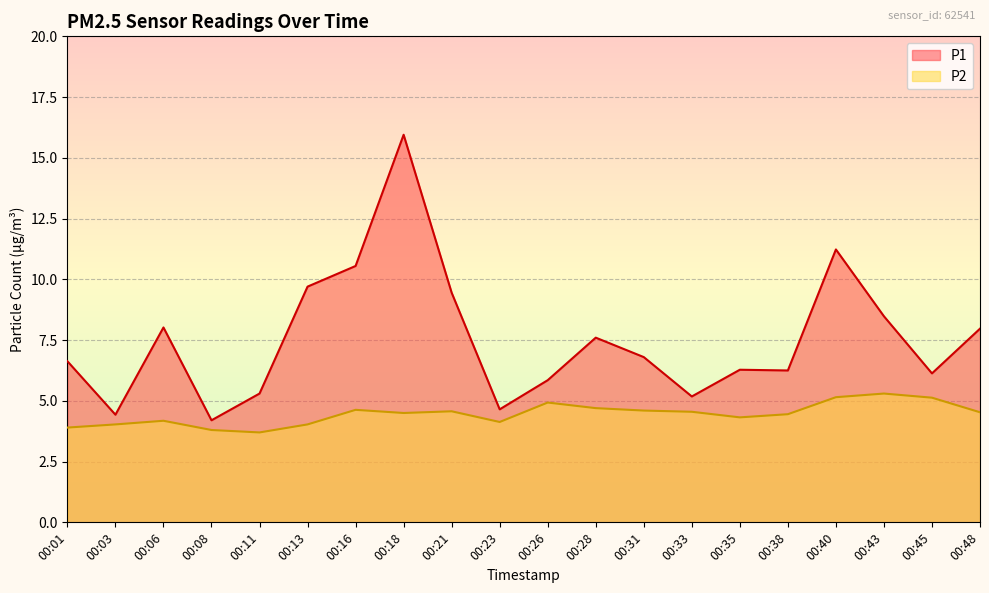

Does the chart display data point markers on the line(s)?

No